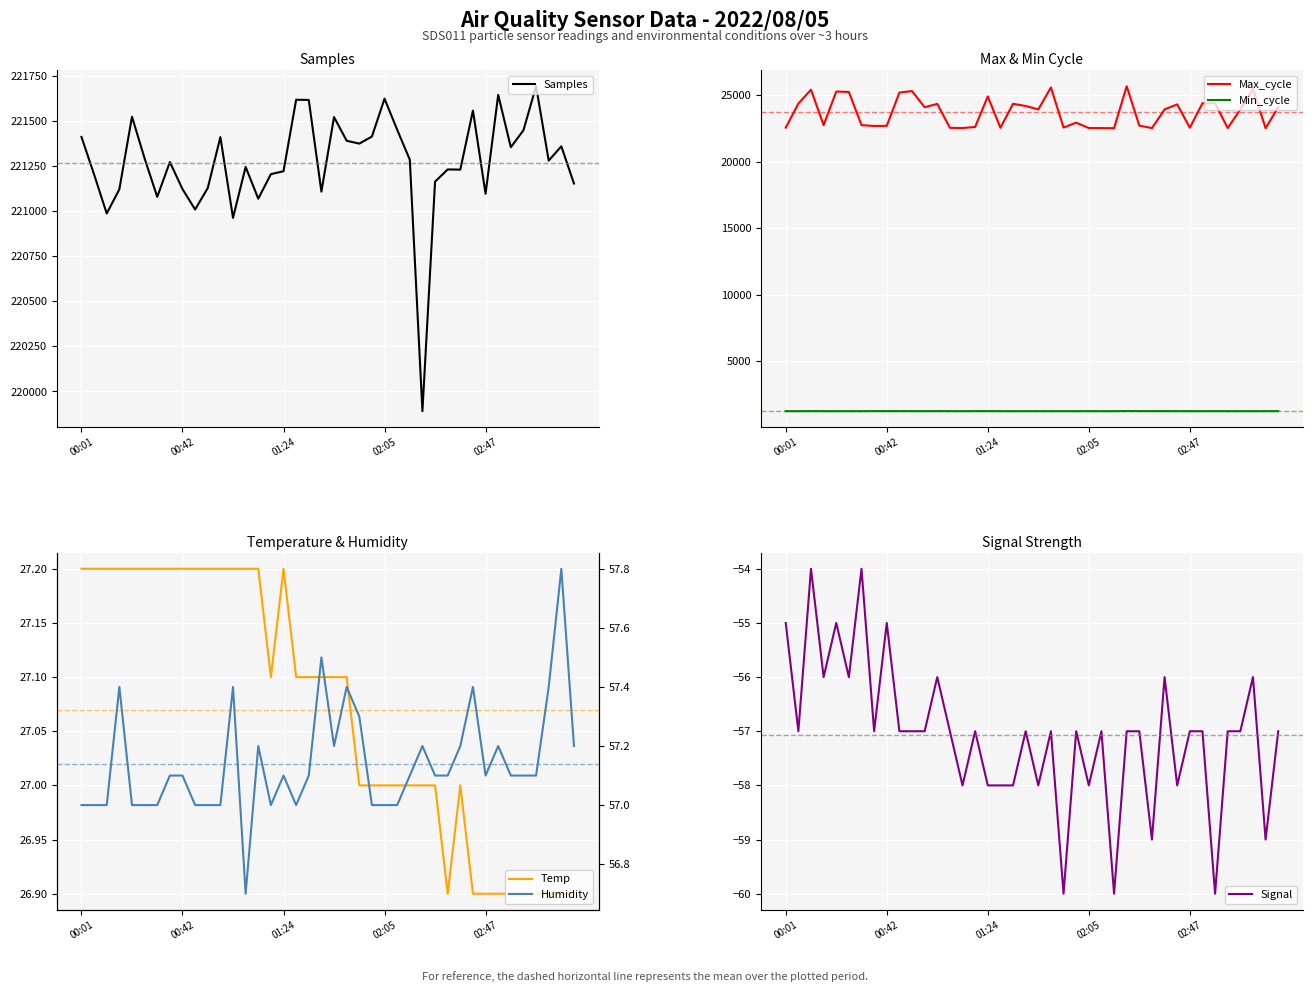

What is the lowest value of the Min_cycle series?

1261